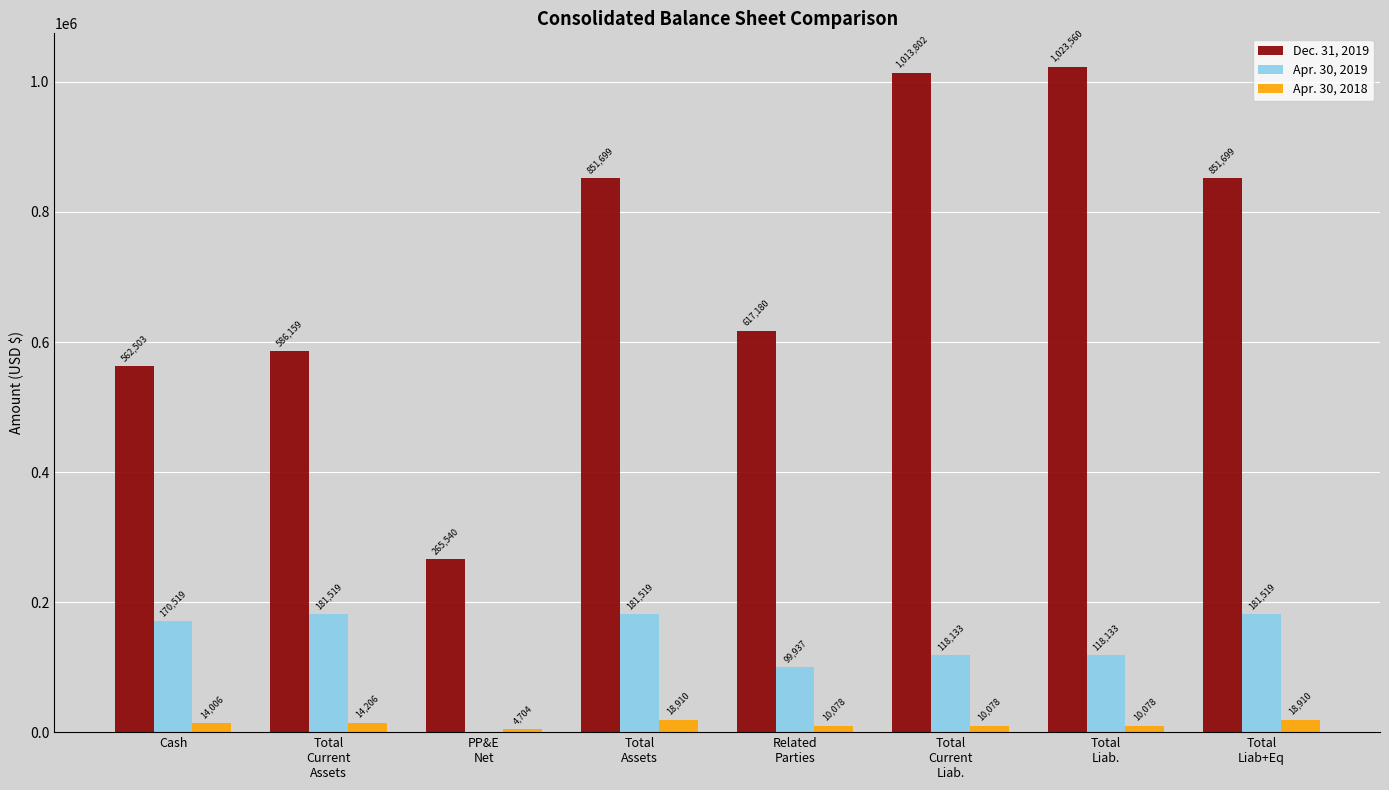

The value of Apr. 30, 2019 at Cash is 252371. True or false?

False